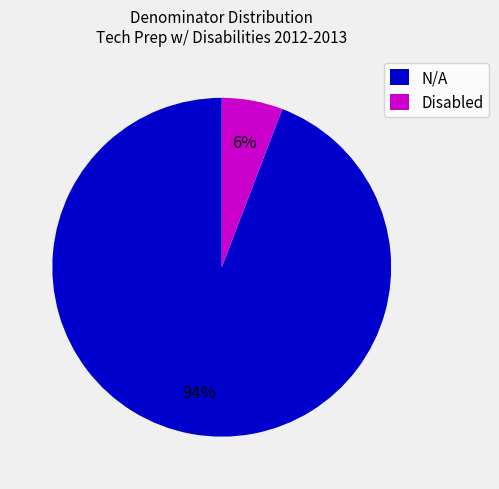

Do Disabled and N/A together represent more than half of the pie?

Yes